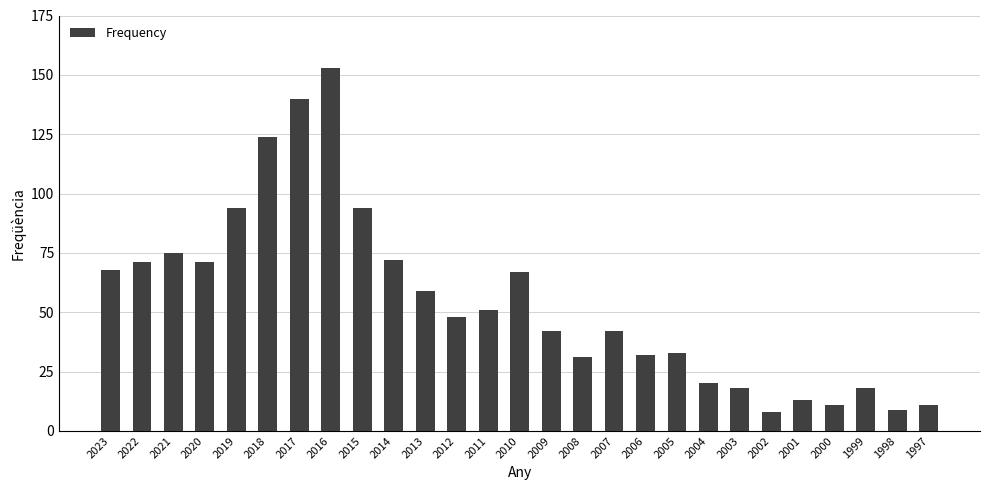

What is the value of the 13th bar from the left?

51